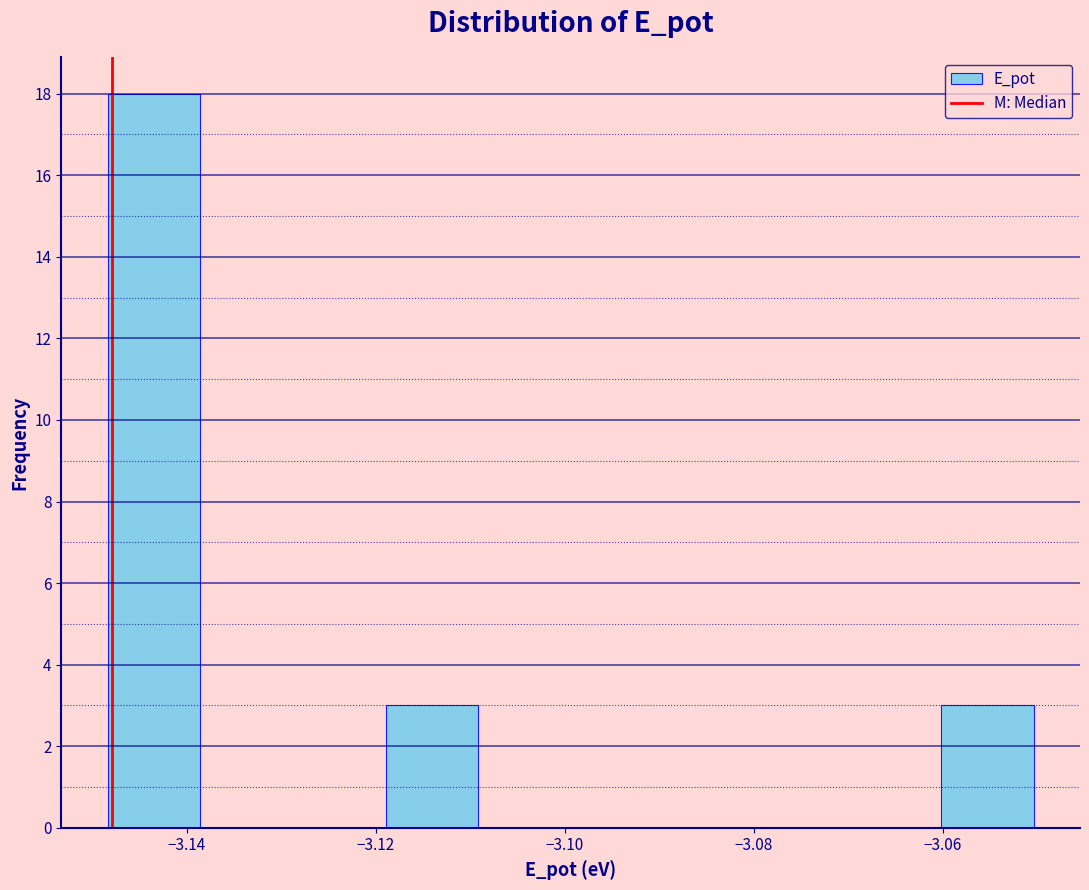

Over which range of the x-axis is the bar tallest?

-3.148 to -3.138